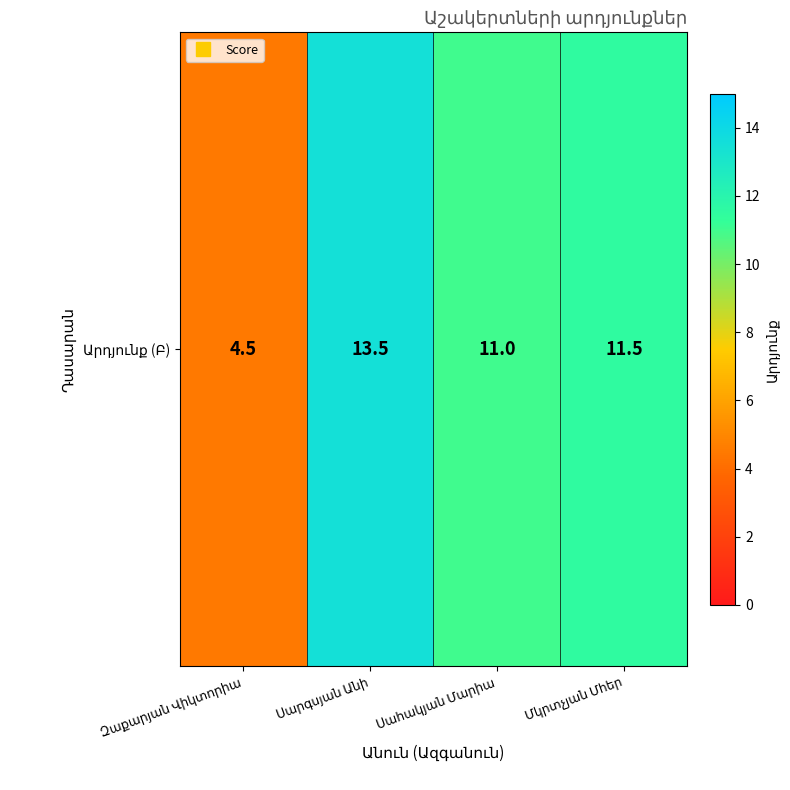

Reading right to left, what are all the values shown in this chart?

Մկրտչյան Մհեր=11.5	Սահակյան Մարիա=11.0	Սարգսյան Անի=13.5	Զաքարյան Վիկտորիա=4.5